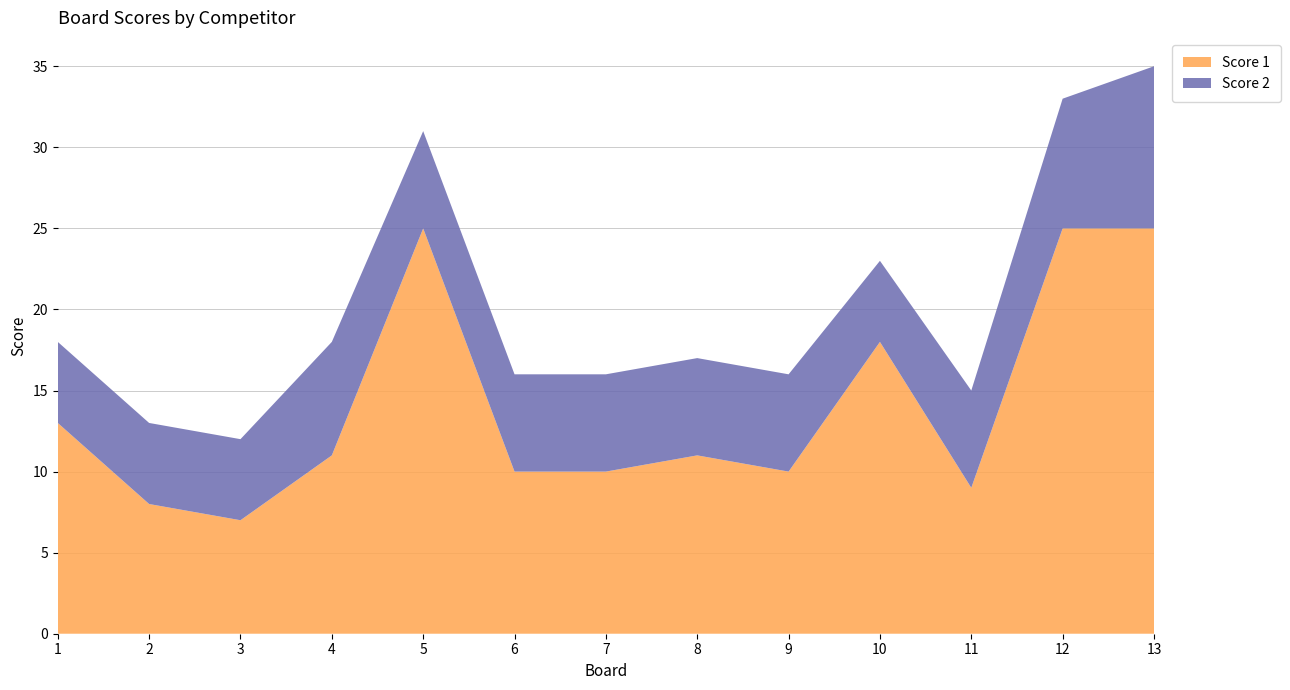

Reading left to right, what are all the values shown in this chart?

Score 1: 1=13	2=8	3=7	4=11	5=25	6=10	7=10	8=11	9=10	10=18	11=9	12=25	13=25
Score 2: 1=5	2=5	3=5	4=7	5=6	6=6	7=6	8=6	9=6	10=5	11=6	12=8	13=10